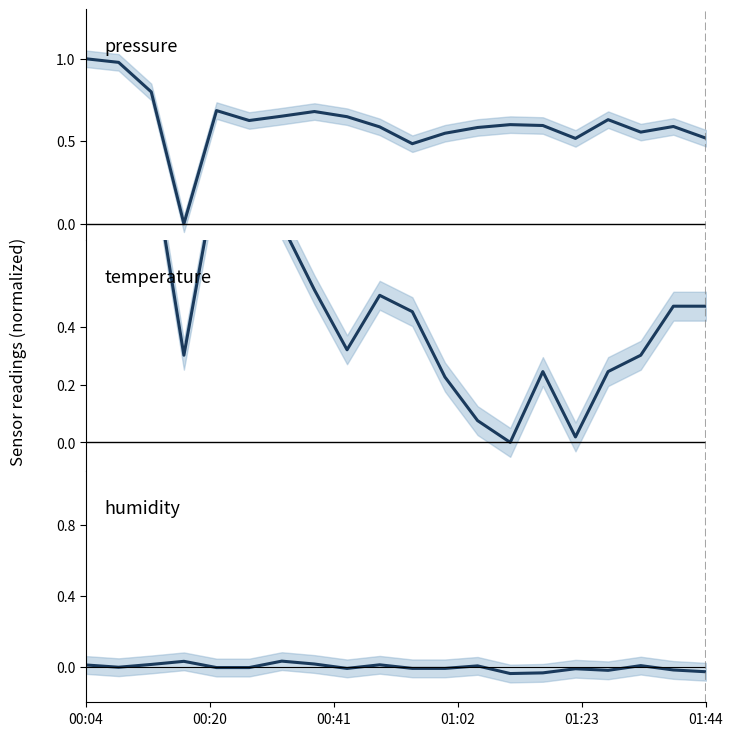

The value of humidity at 00:41 is 0.0. True or false?

True